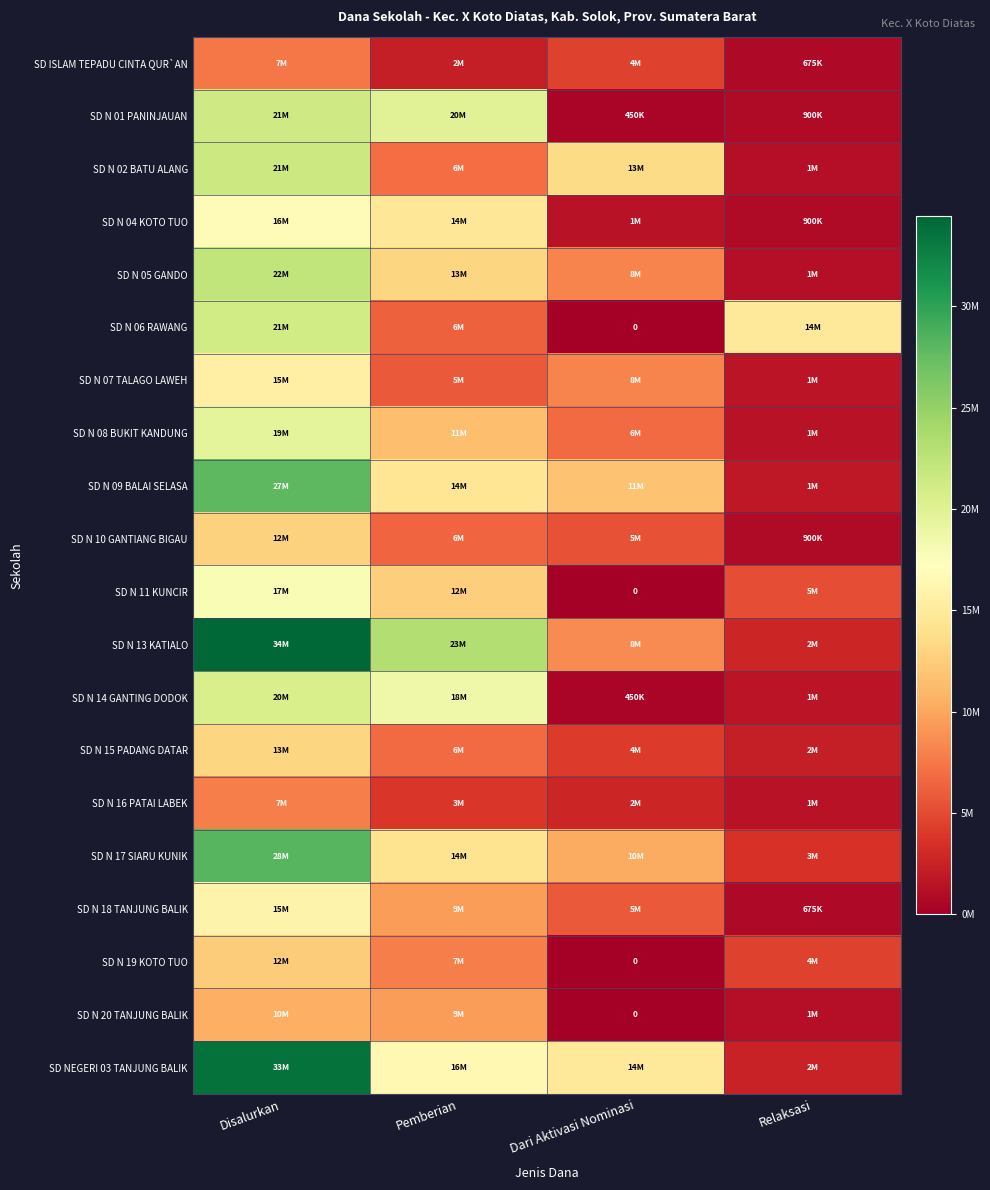

How many data points does each series have?

4